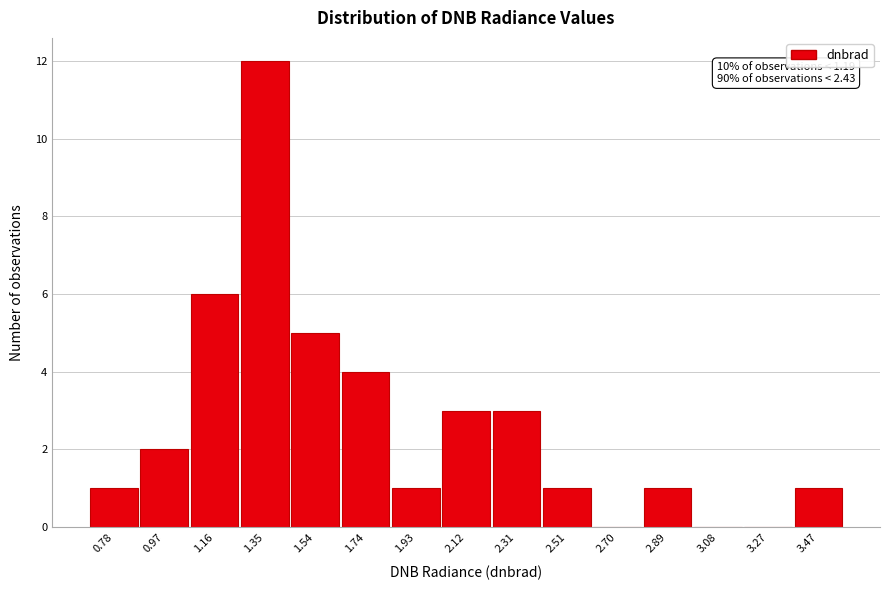

Reading left to right, transcribe all the data shown in this chart.

0.78=1	0.97=2	1.16=6	1.35=12	1.54=5	1.74=4	1.93=1	2.12=3	2.31=3	2.51=1	2.70=0	2.89=1	3.08=0	3.27=0	3.47=1